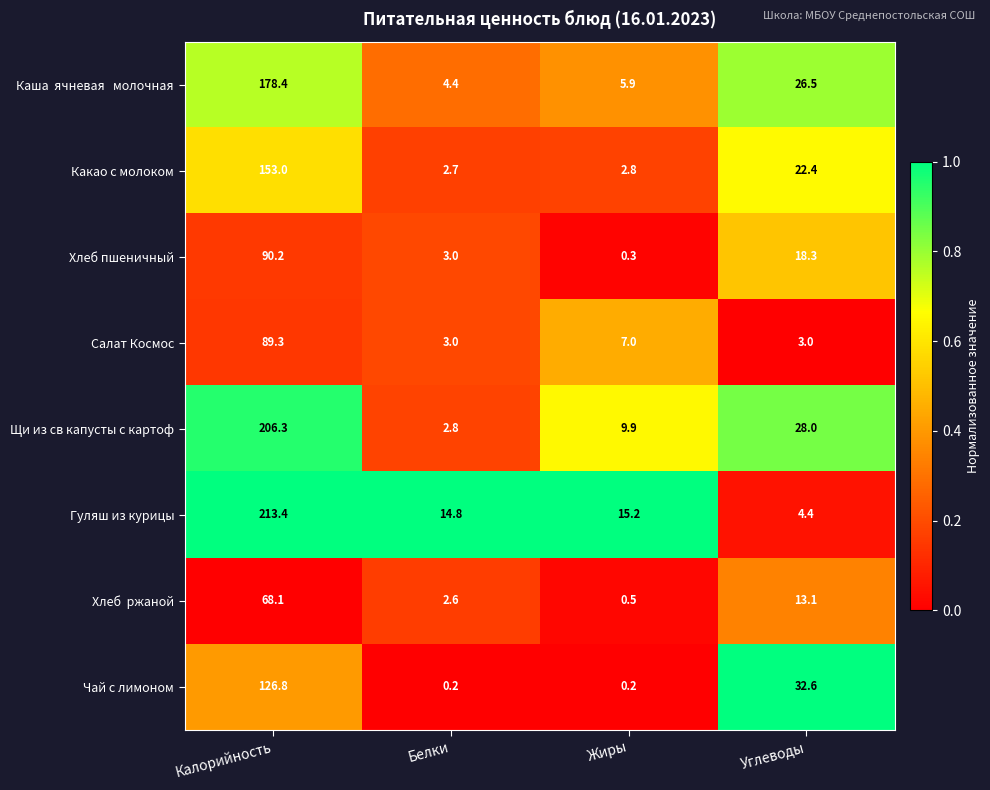

Is it true that Гуляш из курицы equals 4.4 at Углеводы?

True